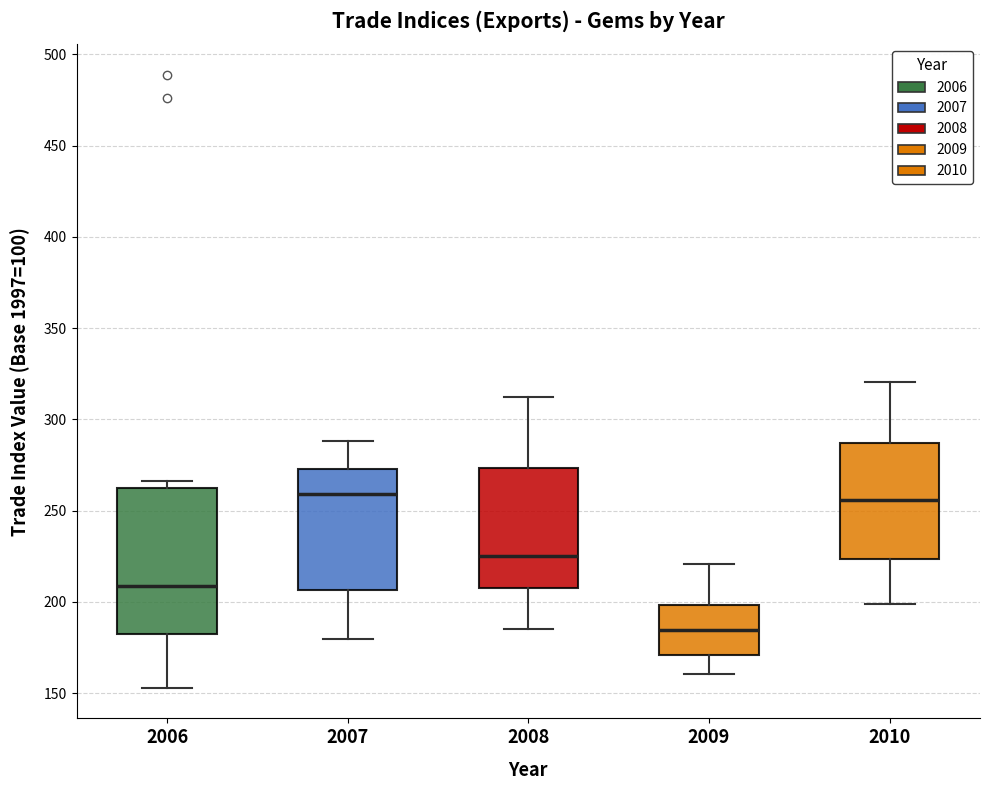

Reading left to right, transcribe this box plot: for each box, give where its median line is, the range the box spans, and where its two whiskers end, as read against the y-axis. The values are not printed on the chart, so give them approximately, as read against the axis.

2006: median 210, box 180 to 260, whiskers 155 to 265
2007: median 260, box 205 to 275, whiskers 180 to 290
2008: median 225, box 205 to 275, whiskers 185 to 310
2009: median 185, box 170 to 200, whiskers 160 to 220
2010: median 255, box 225 to 285, whiskers 200 to 320